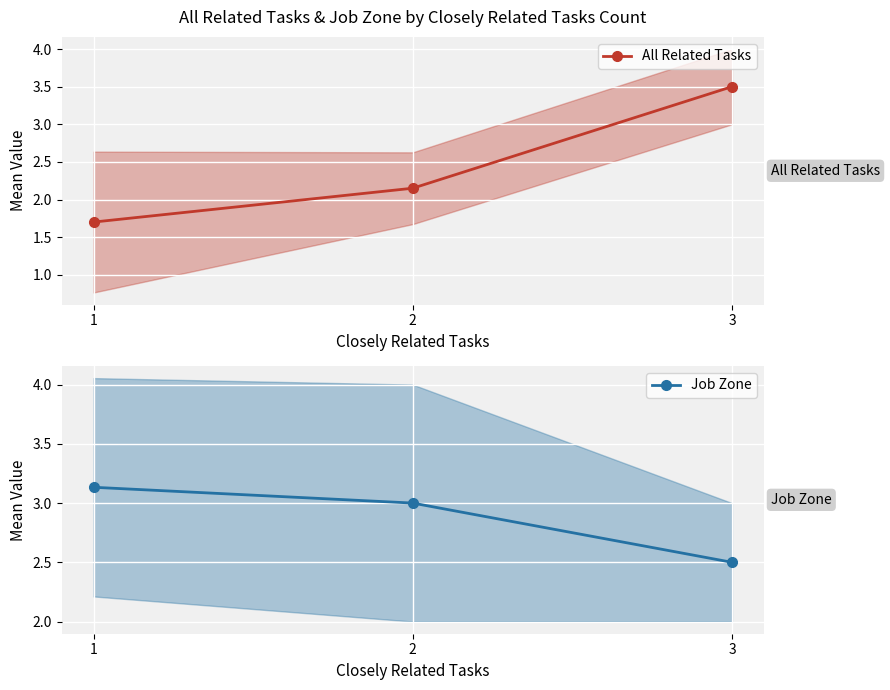

Between 1 and 2, which series saw the biggest shift?

All Related Tasks